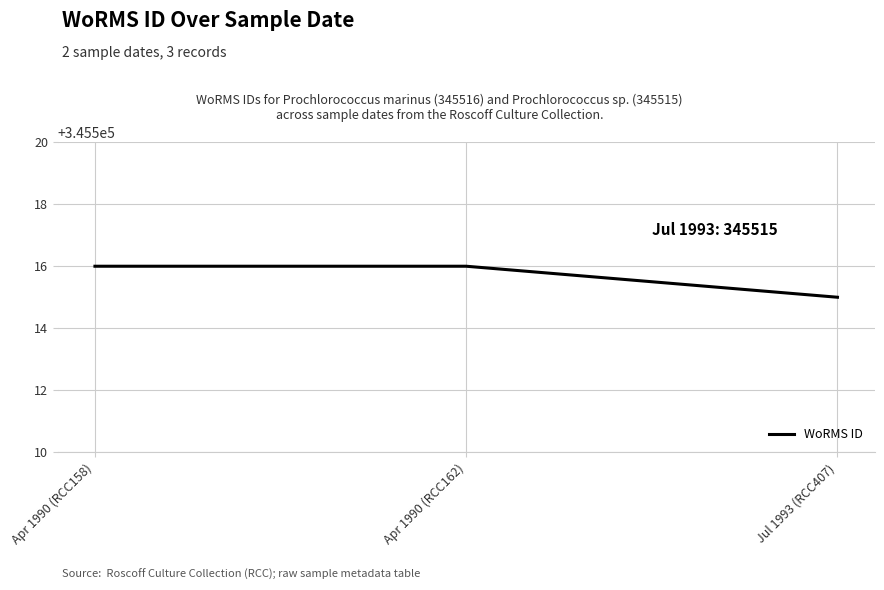

What position from the right is Jul 1993 (RCC407)?

1